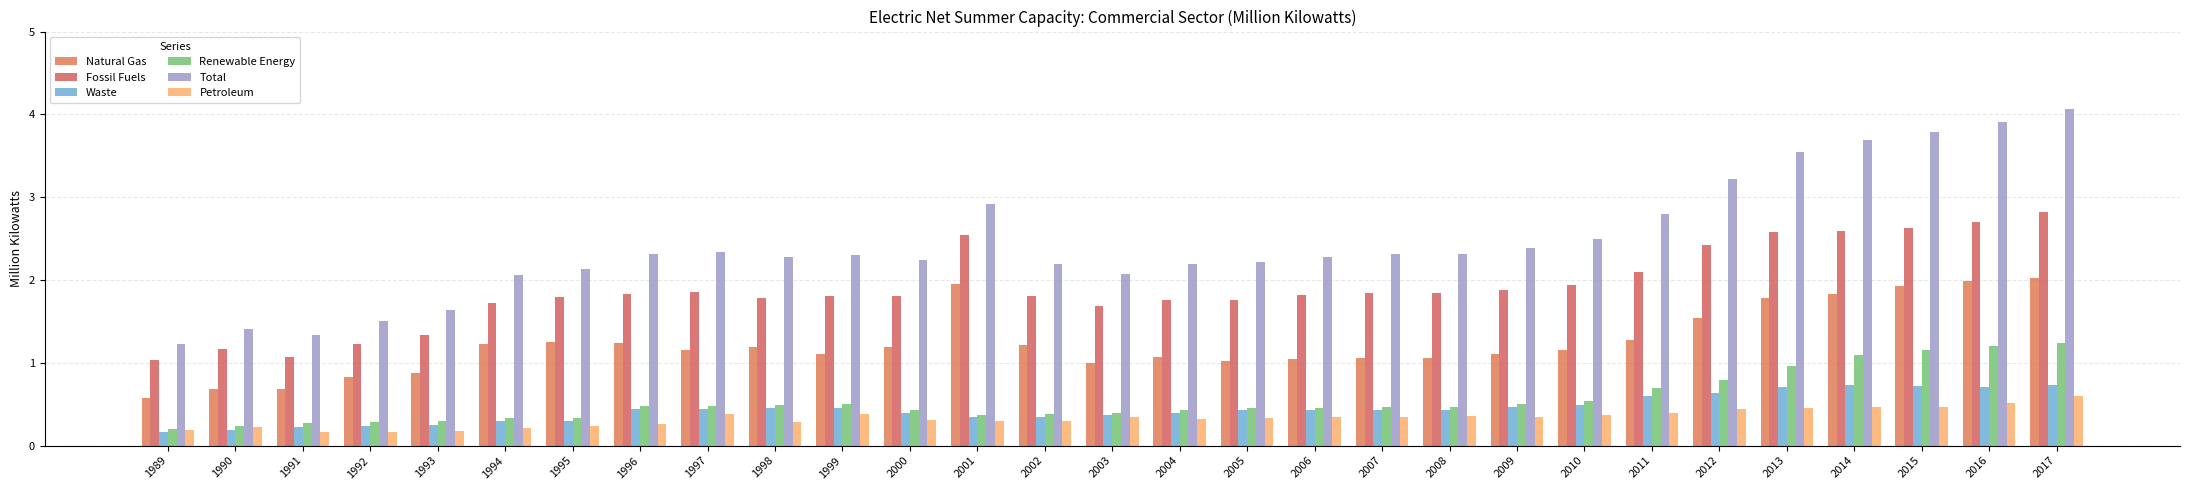

Which series has the largest total across all categories?

Total